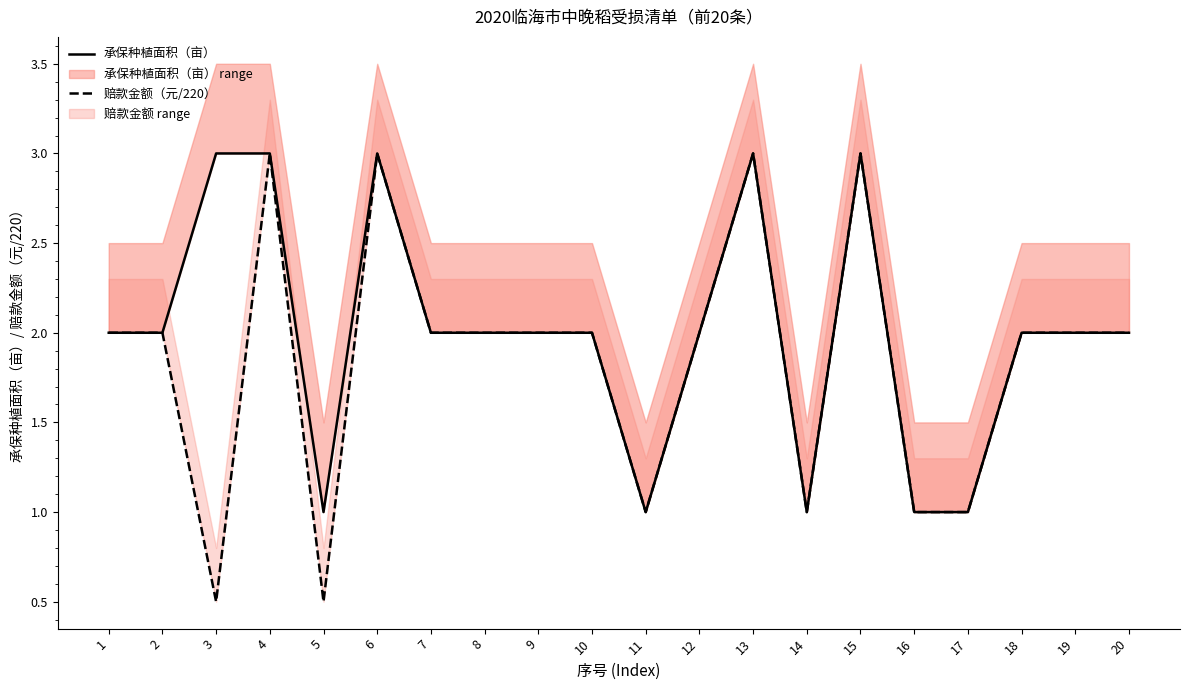

How many 赔款金额（元/220） values are between 1 and 2?

14